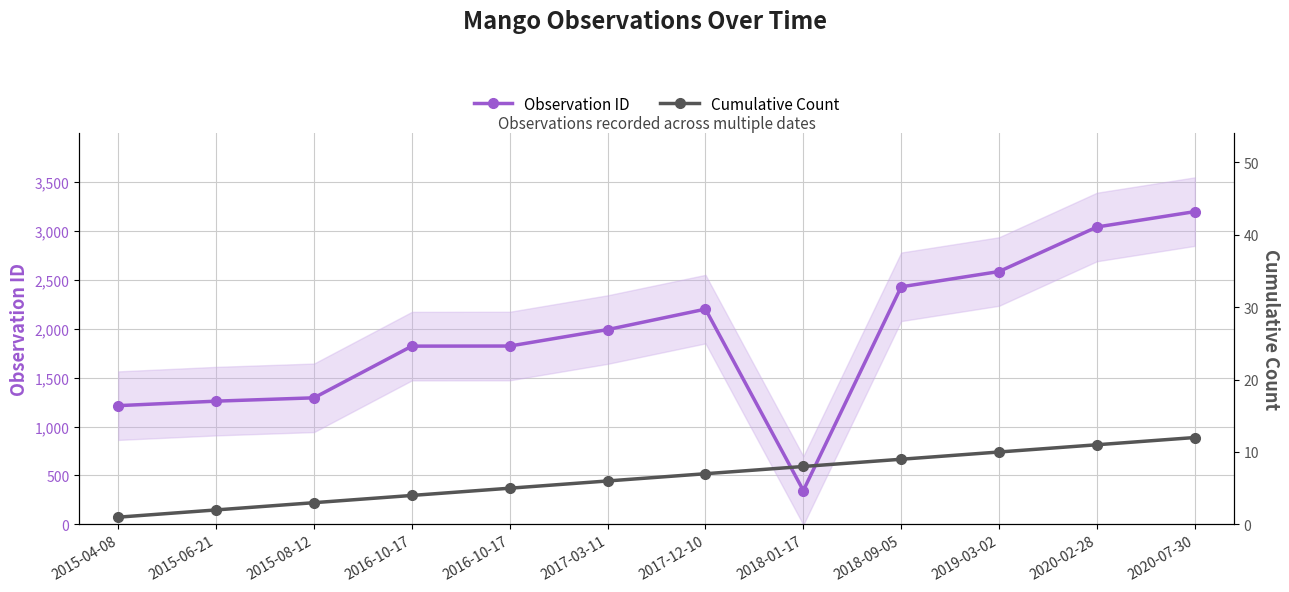

Which label corresponds to the largest value in the chart?

2020-07-30